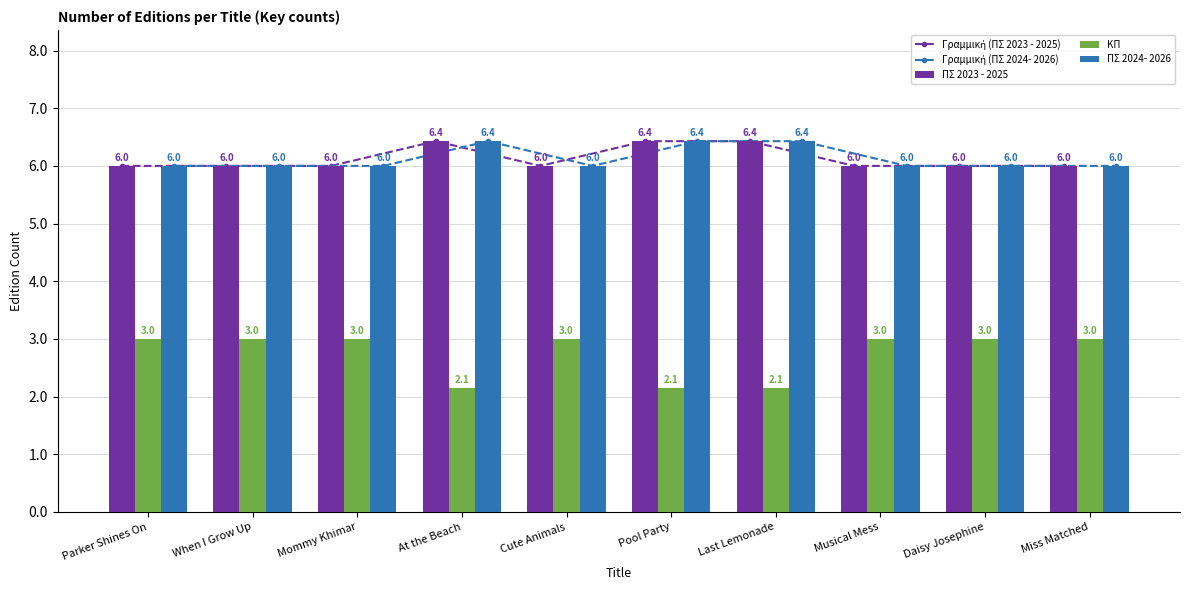

At which label is ΚΠ closest to 2?

At the Beach